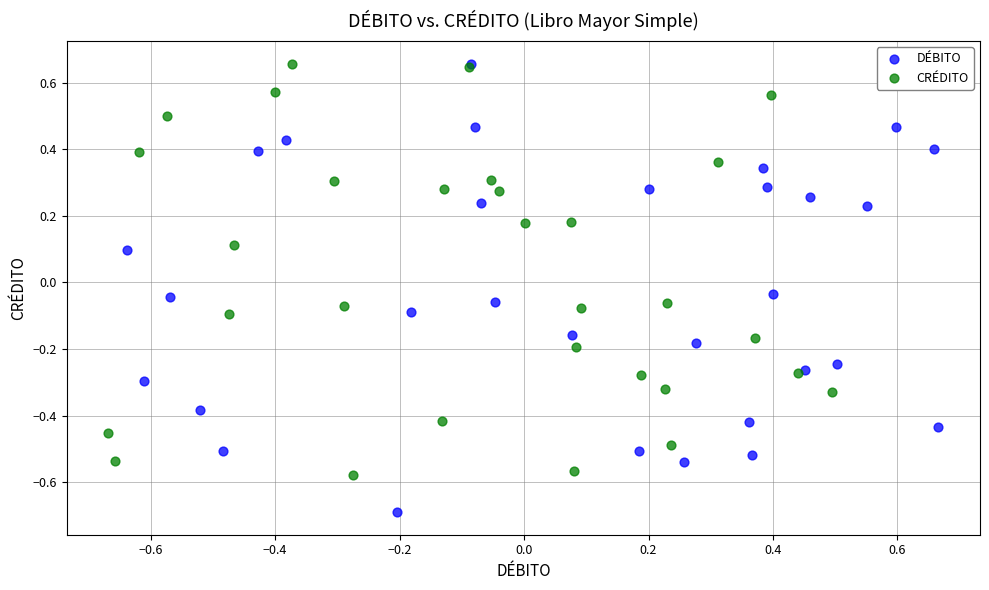

Which series contains the lowest Y value?

DÉBITO